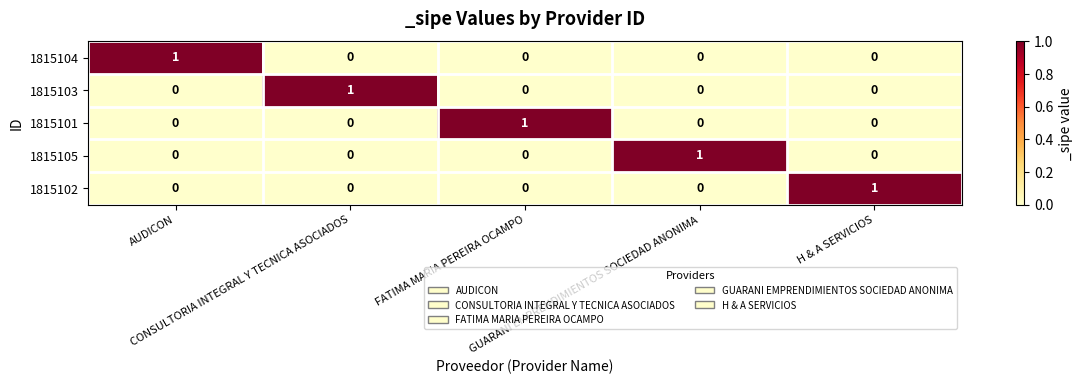

How many 1815105 values are between 0 and 1?

5